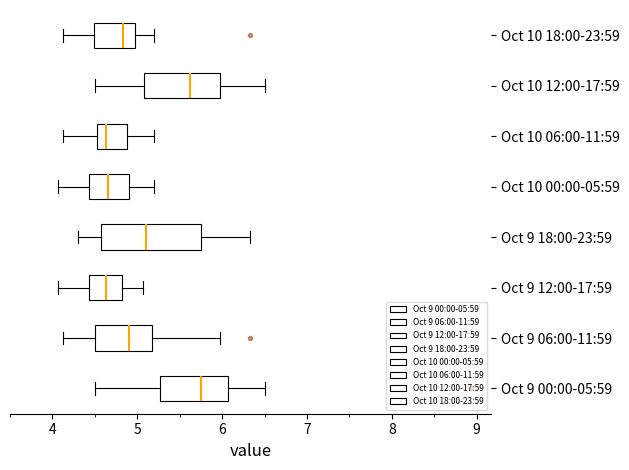

Reading bottom to top, transcribe this box plot: for each box, give where its median line is, the range the box spans, and where its two whiskers end, as read against the x-axis. The values are not printed on the chart, so give them approximately, as read against the axis.

Oct 9 00:00-05:59: median 5.8, box 5.3 to 6.1, whiskers 4.5 to 6.5
Oct 9 06:00-11:59: median 4.9, box 4.5 to 5.2, whiskers 4.1 to 6.0
Oct 9 12:00-17:59: median 4.6, box 4.4 to 4.8, whiskers 4.1 to 5.1
Oct 9 18:00-23:59: median 5.1, box 4.6 to 5.7, whiskers 4.3 to 6.3
Oct 10 00:00-05:59: median 4.7, box 4.4 to 4.9, whiskers 4.1 to 5.2
Oct 10 06:00-11:59: median 4.6, box 4.5 to 4.9, whiskers 4.1 to 5.2
Oct 10 12:00-17:59: median 5.6, box 5.1 to 6.0, whiskers 4.5 to 6.5
Oct 10 18:00-23:59: median 4.8, box 4.5 to 5.0, whiskers 4.1 to 5.2